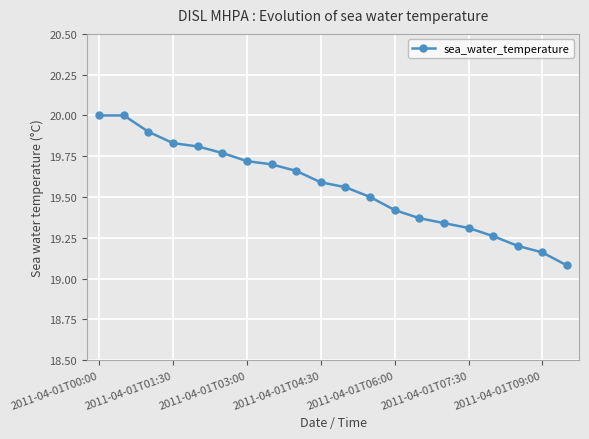

What is the maximum value shown in the chart?

20.0